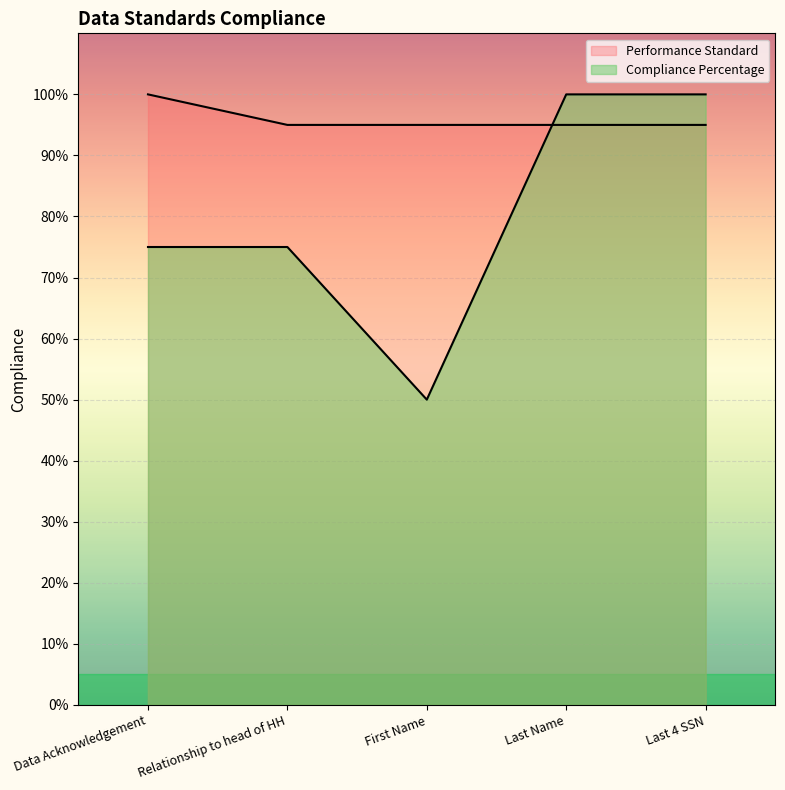

Where do Performance Standard and Compliance Percentage first cross each other?

First Name and Last Name